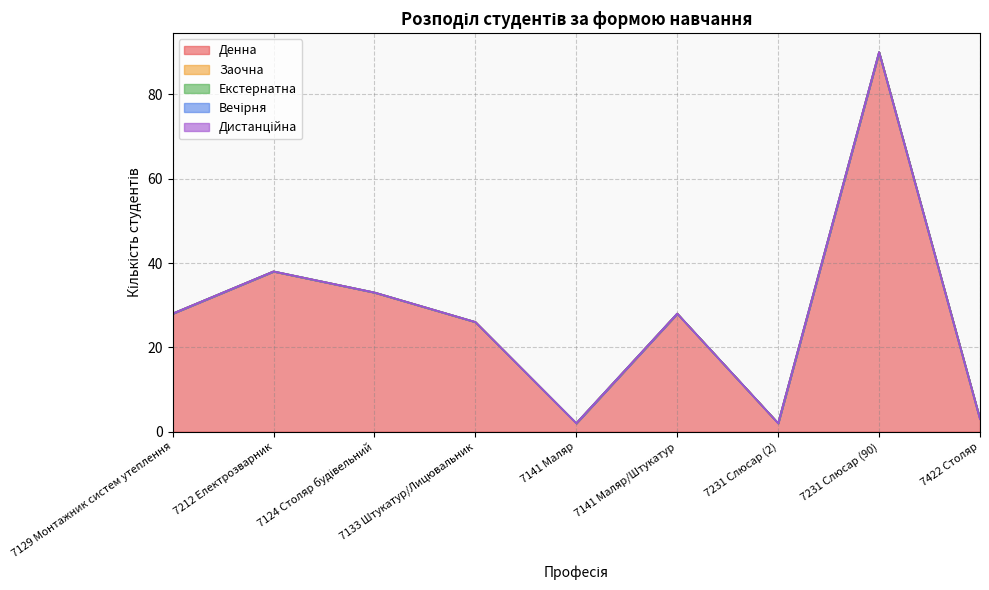

Does the chart display data point markers on the line(s)?

No